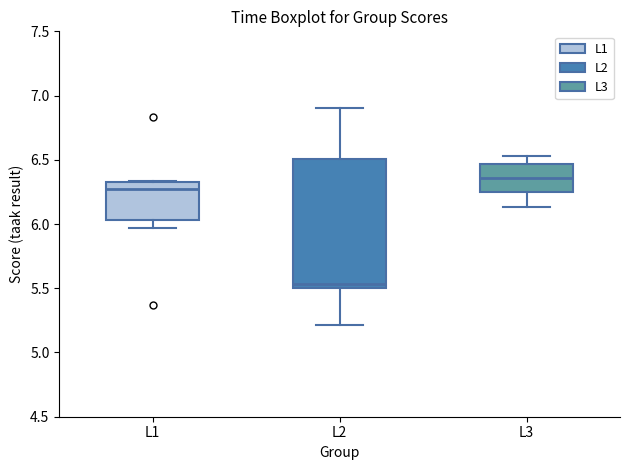

Where does the median line of the box for L2 sit on the y-axis? The values are not printed on the chart, so give them approximately, as read against the axis.

5.55